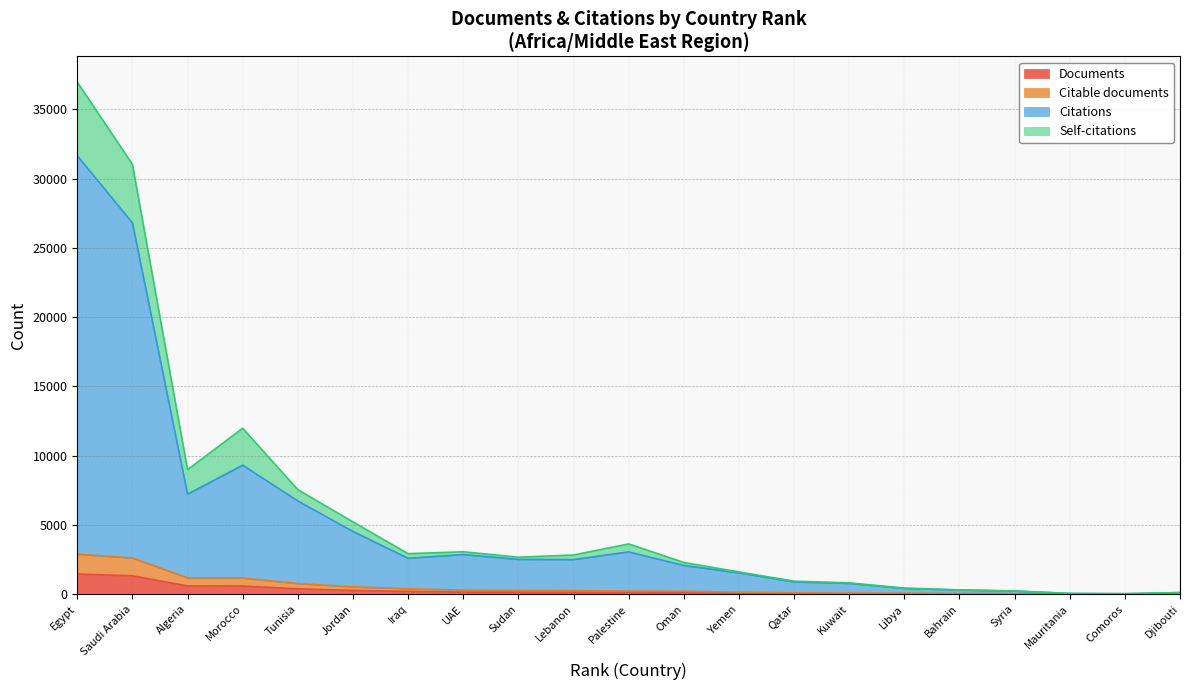

What is the highest value of the Documents series?

1449